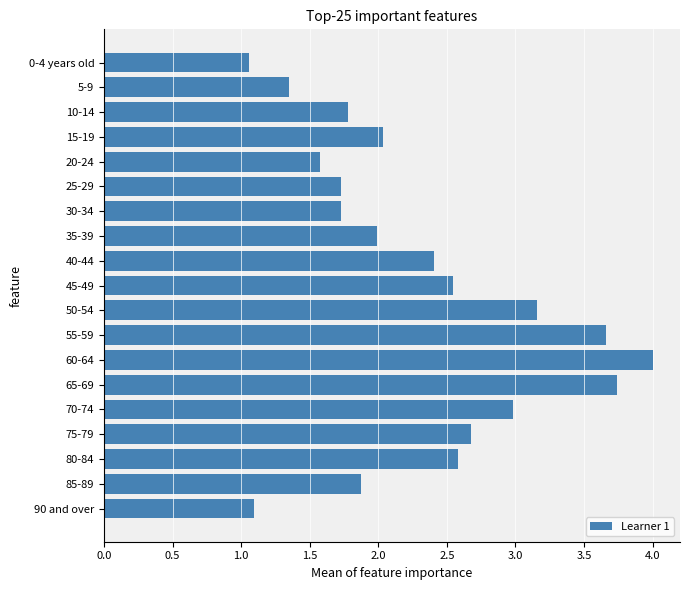

What is the maximum value shown in the chart?

4.0